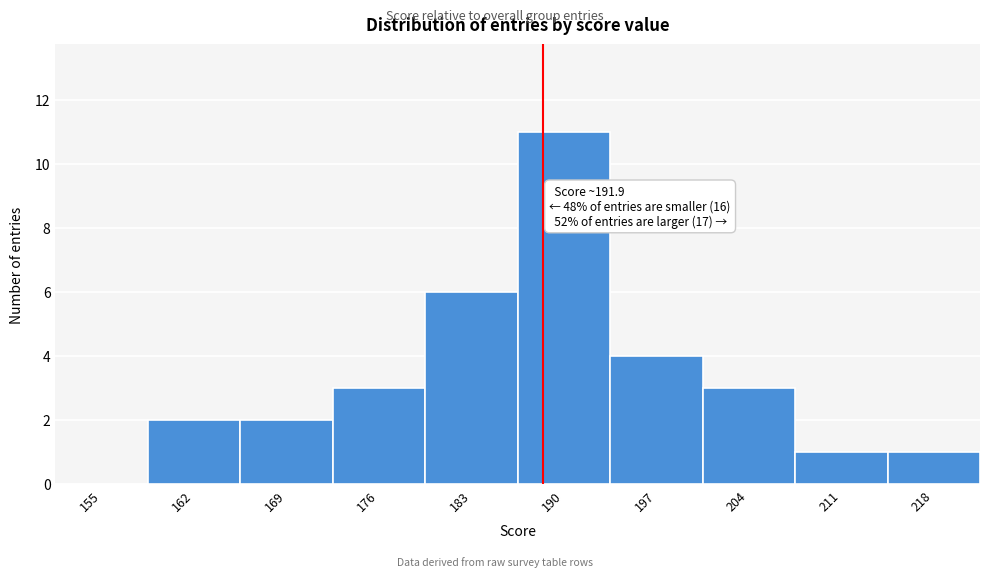

Reading right to left, what are all the values shown in this chart?

218=1	211=1	204=3	197=4	190=11	183=6	176=3	169=2	162=2	155=0